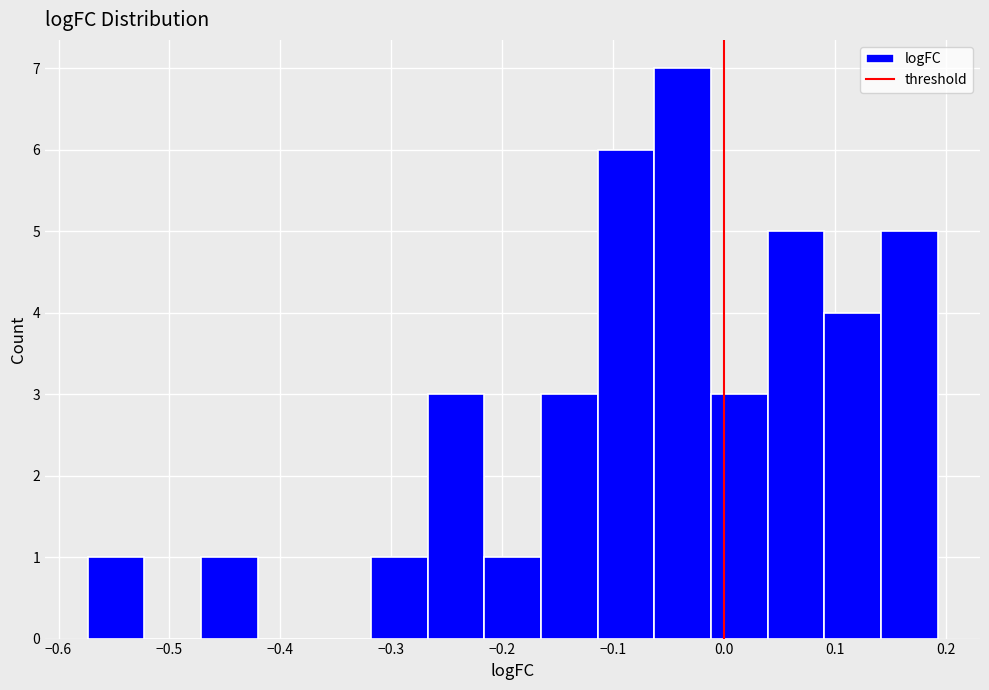

Reading left to right, transcribe this chart: for each bar, give the range it covers on the x-axis and its height. Neither the bar edges nor the heights are printed on the chart, so give them approximately, as read against the axes.

-0.57 to -0.52: 1
-0.52 to -0.47: 0
-0.47 to -0.42: 1
-0.42 to -0.37: 0
-0.37 to -0.32: 0
-0.32 to -0.27: 1
-0.27 to -0.22: 3
-0.22 to -0.17: 1
-0.17 to -0.11: 3
-0.11 to -0.06: 6
-0.06 to -0.01: 7
-0.01 to 0.04: 3
0.04 to 0.09: 5
0.09 to 0.14: 4
0.14 to 0.19: 5